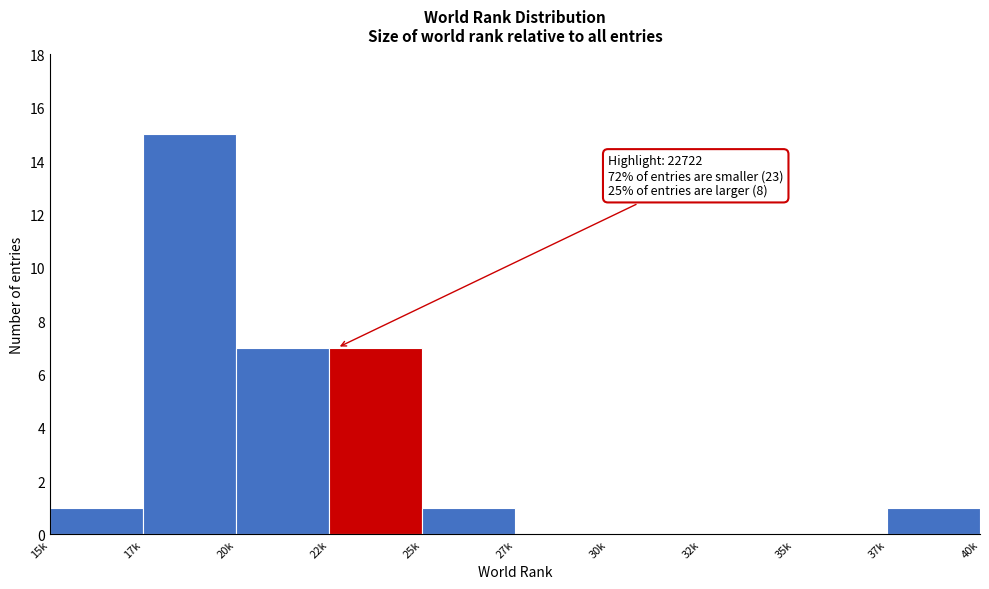

Reading left to right, extract all data points from this chart.

15k=1	17k=15	20k=7	22k=7	25k=1	27k=0	30k=0	32k=0	35k=0	37k=1